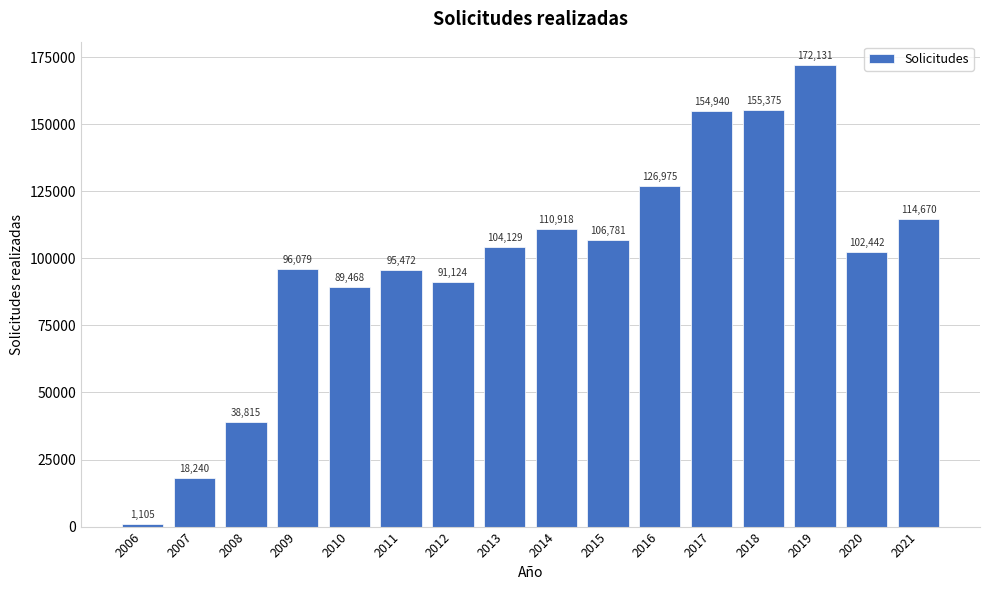

Reading left to right, what are all the values shown in this chart?

1105	18240	38815	96079	89468	95472	91124	104129	110918	106781	126975	154940	155375	172131	102442	114670